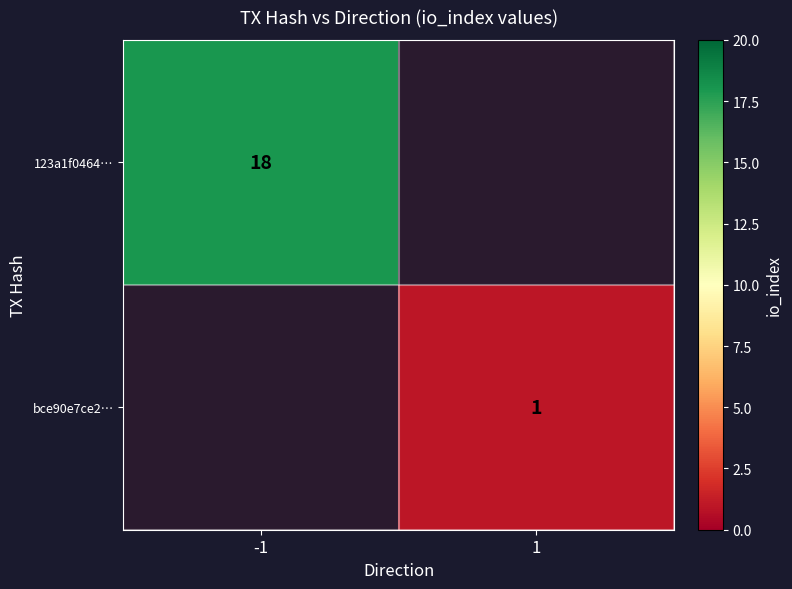

How many series are shown in this chart?

2